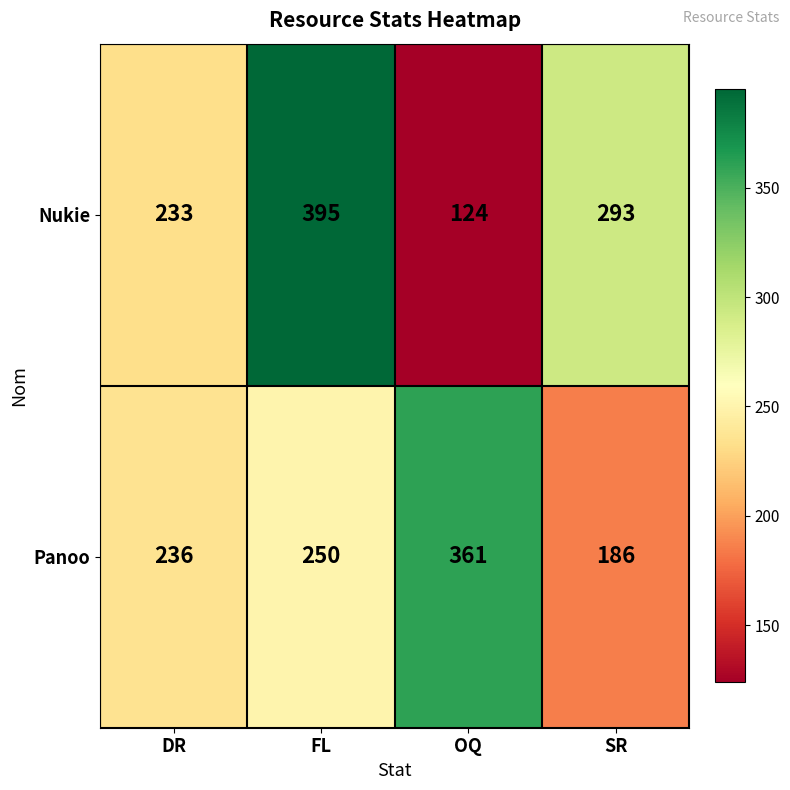

Reading left to right, list all the values displayed in this chart.

Nukie: 233	395	124	293
Panoo: 236	250	361	186